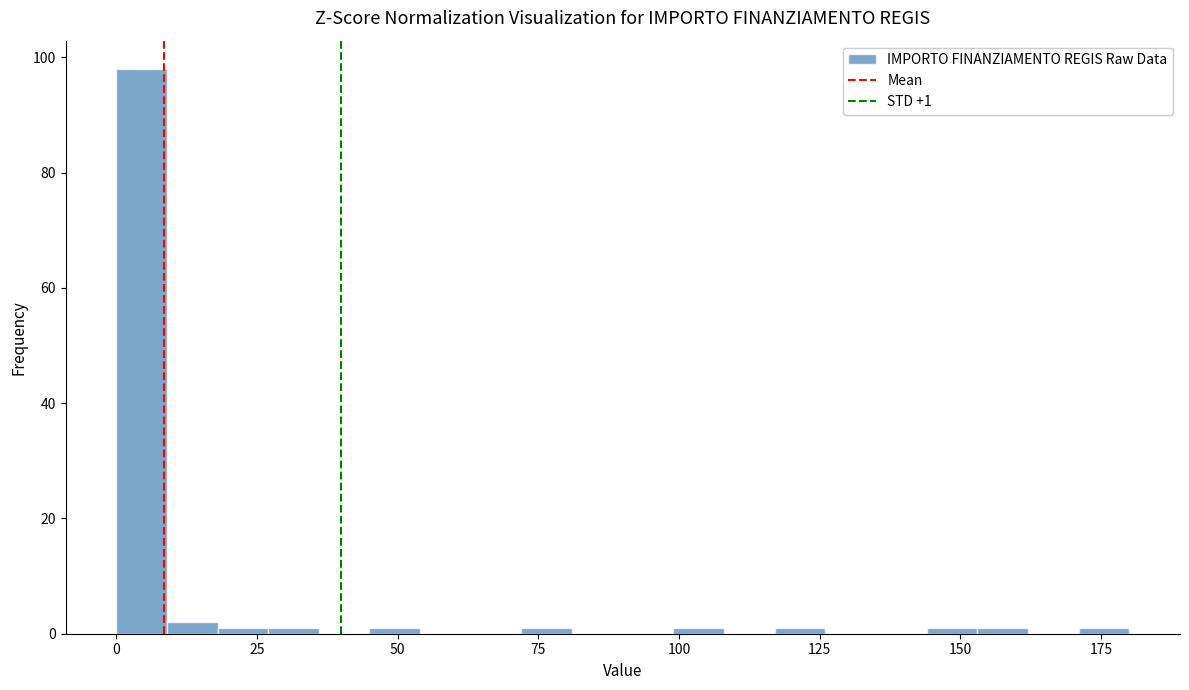

Around what value on the x-axis is the tallest bar? Give the approximate position of its centre, as read against the axis.

5